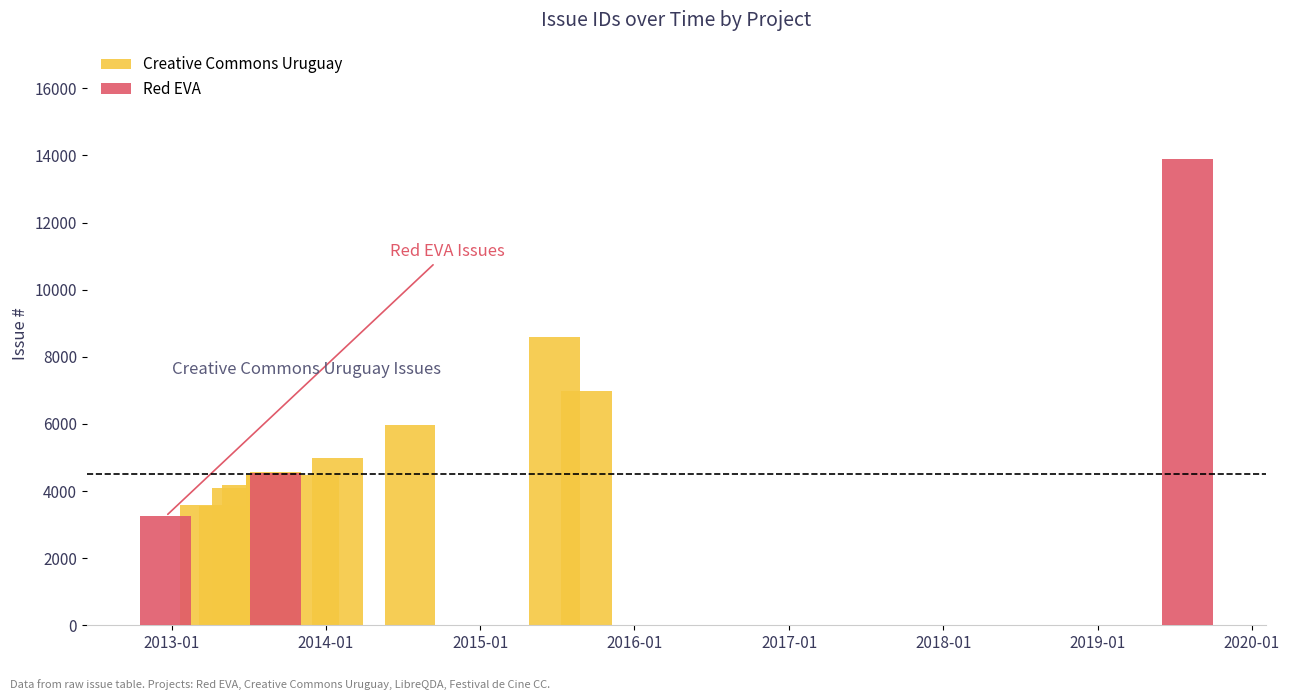

Where does the data first go above 4484?

2013-09-03